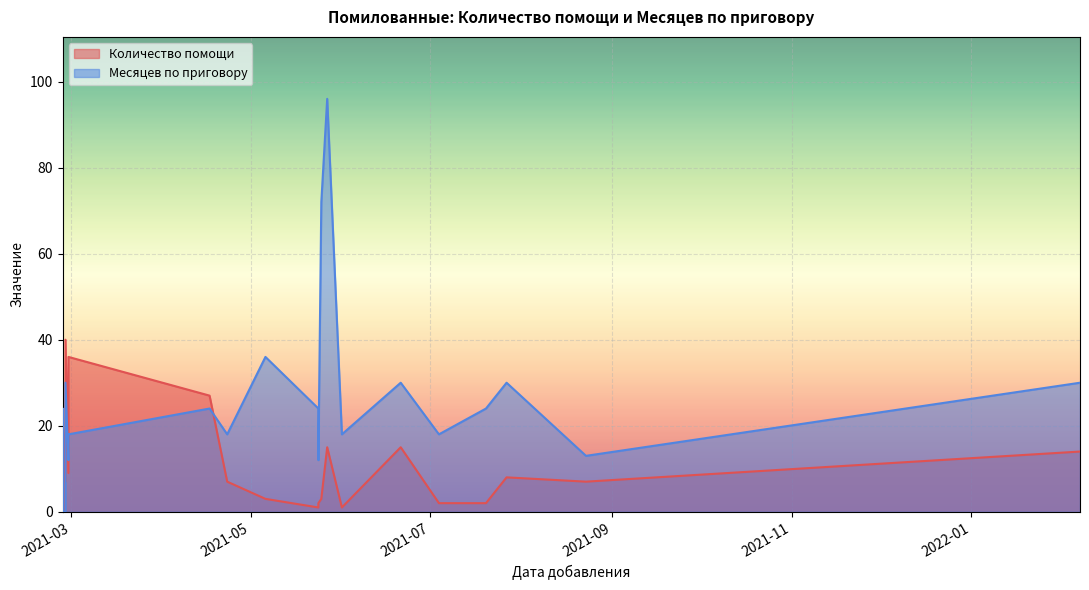

Which series has the largest total across all categories?

Месяцев по приговору